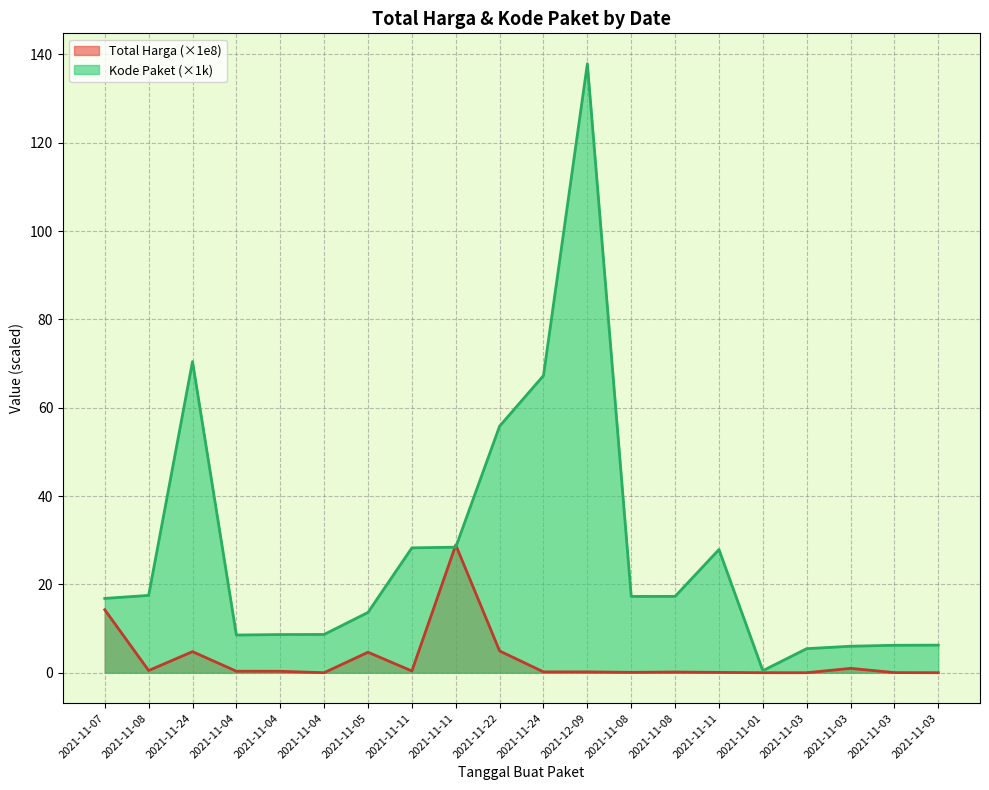

At which category does the chart reach its peak across all series?

2021-12-09